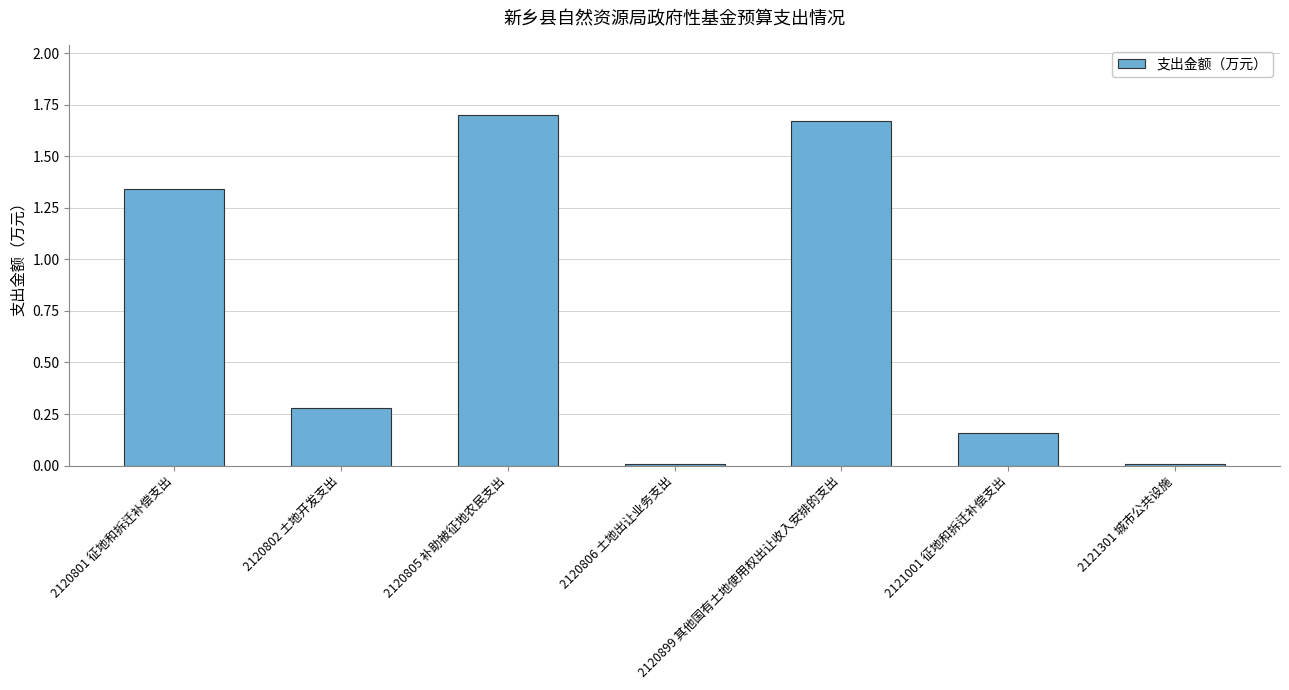

What is the label of the 1st bar from the right?

2121301 城市公共设施